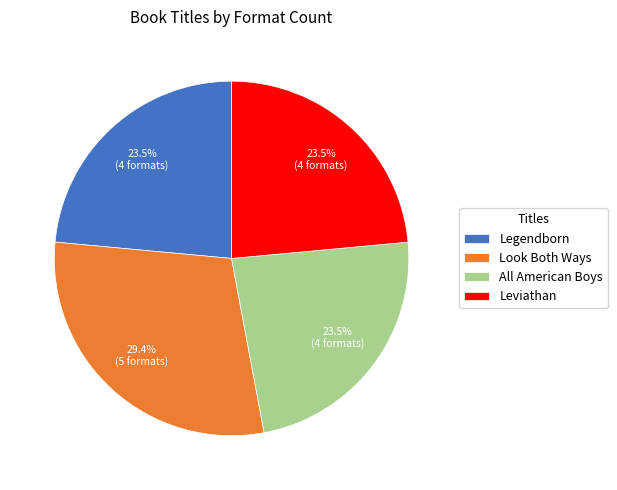

Which category has the biggest portion of the pie?

Look Both Ways